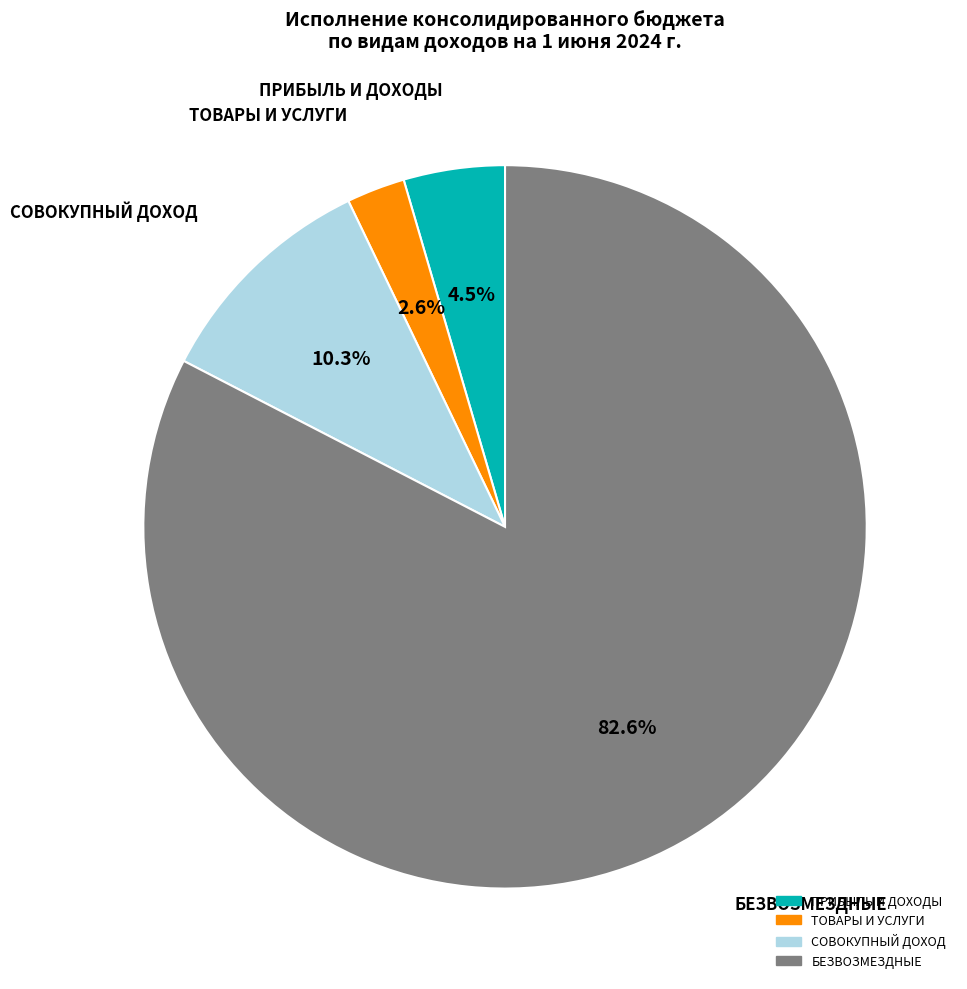

Is there a majority slice in this chart?

Yes